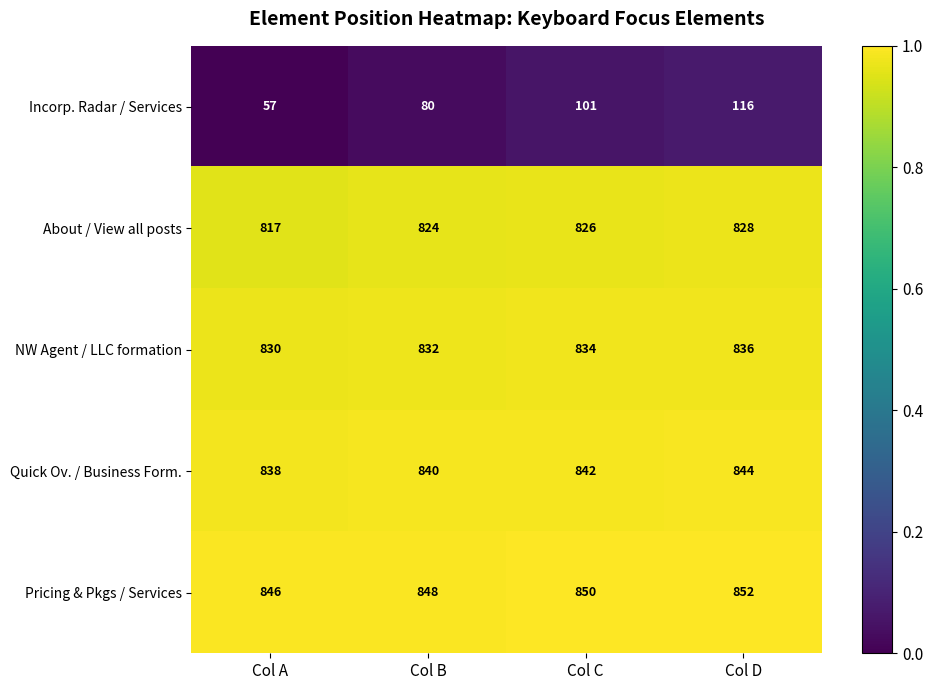

Reading left to right, transcribe all the data shown in this chart.

Incorp. Radar / Services: 57	80	101	116
About / View all posts: 817	824	826	828
NW Agent / LLC formation: 830	832	834	836
Quick Ov. / Business Form.: 838	840	842	844
Pricing & Pkgs / Services: 846	848	850	852